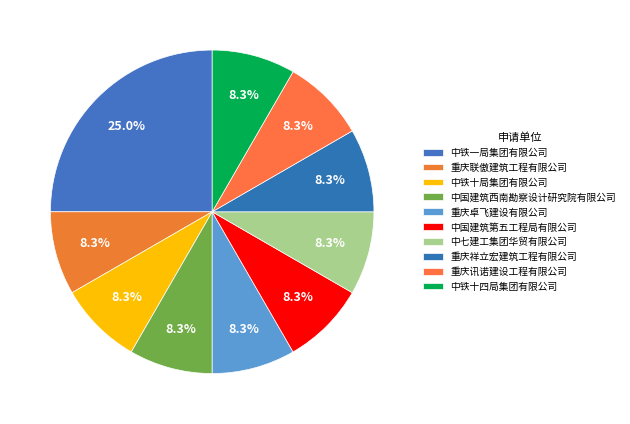

What is the largest slice in the pie chart?

中铁一局集团有限公司